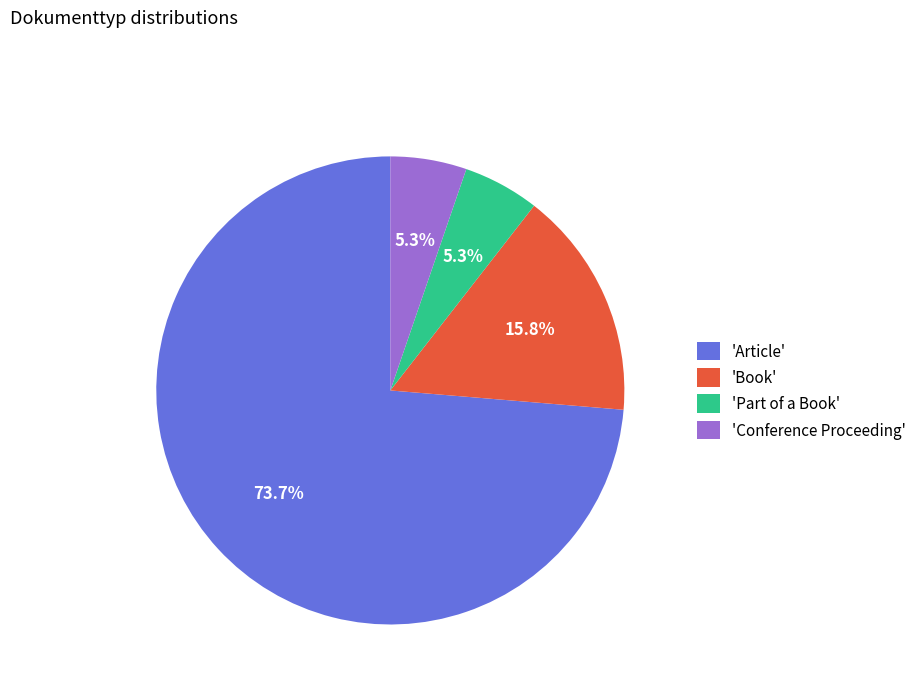

Which slice represents more than half of the pie?

'Article'